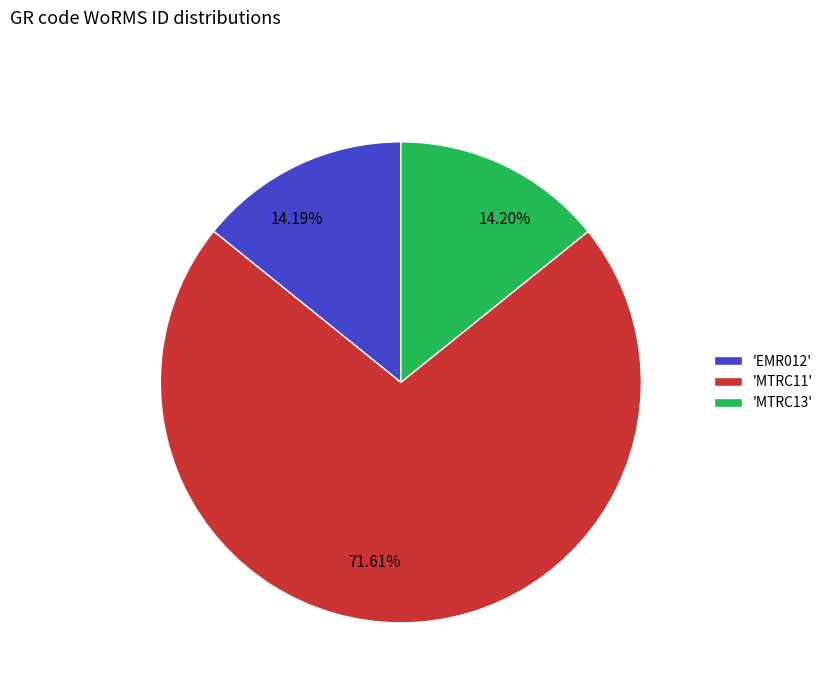

Approximately how many times larger is the value at 71.61% compared to 14.19%?

5.0